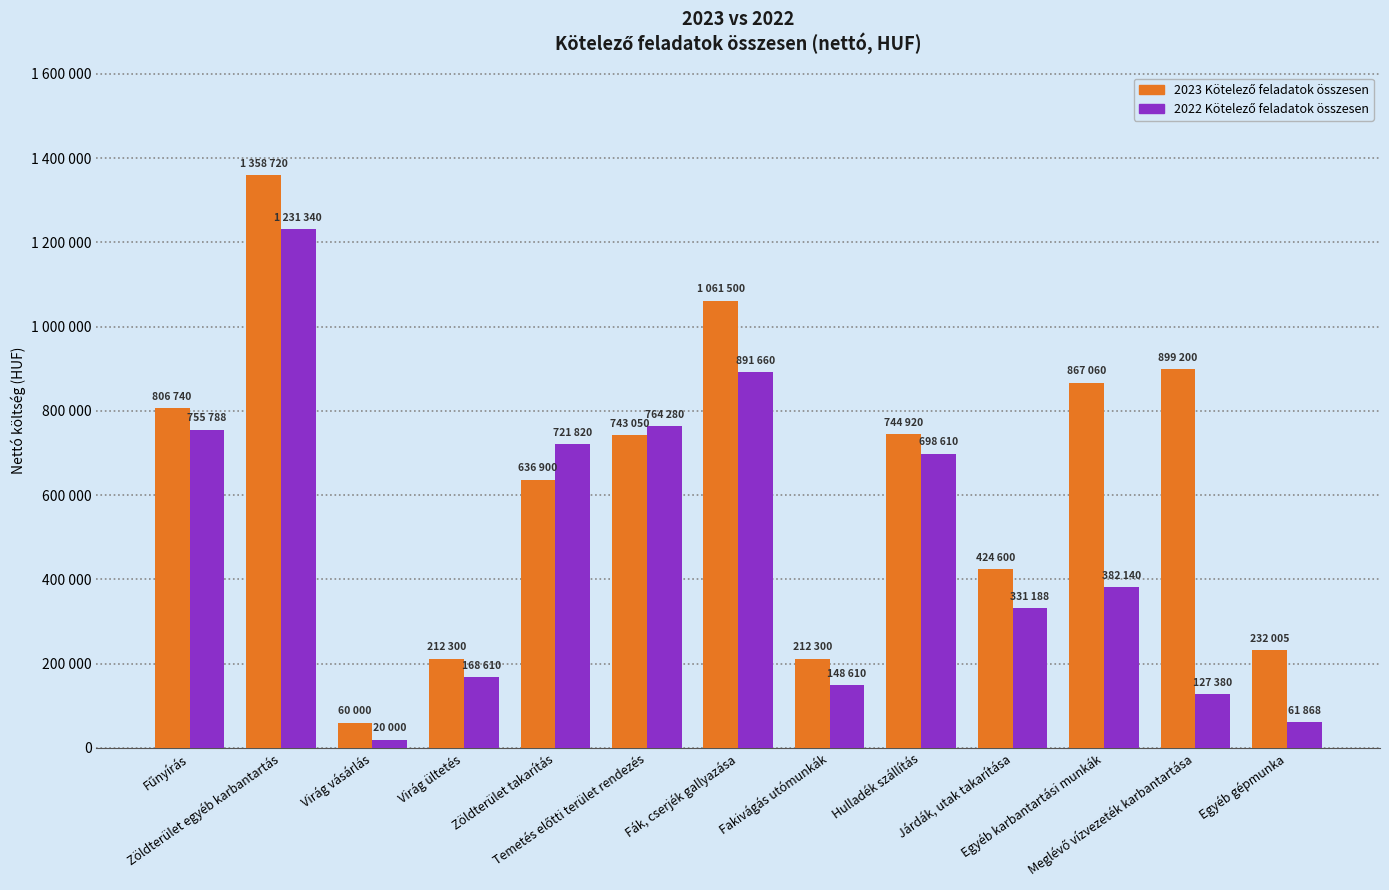

What is the minimum value for 2022 Kötelező feladatok összesen?

20000